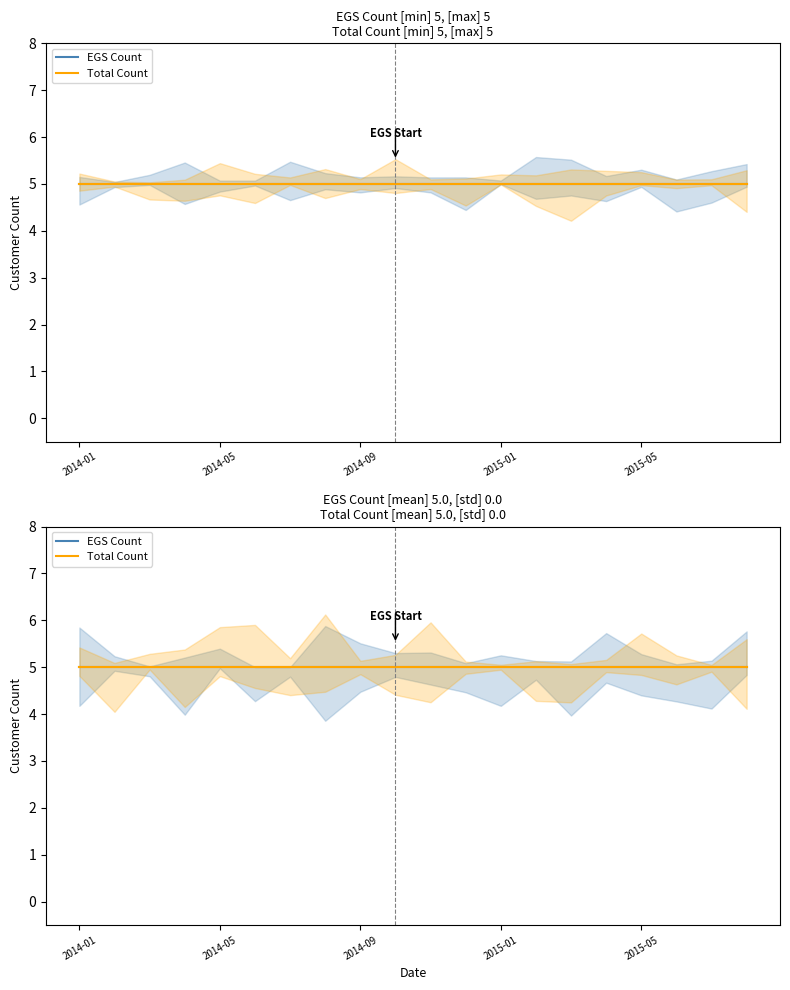

Does the chart have visible grid lines?

No